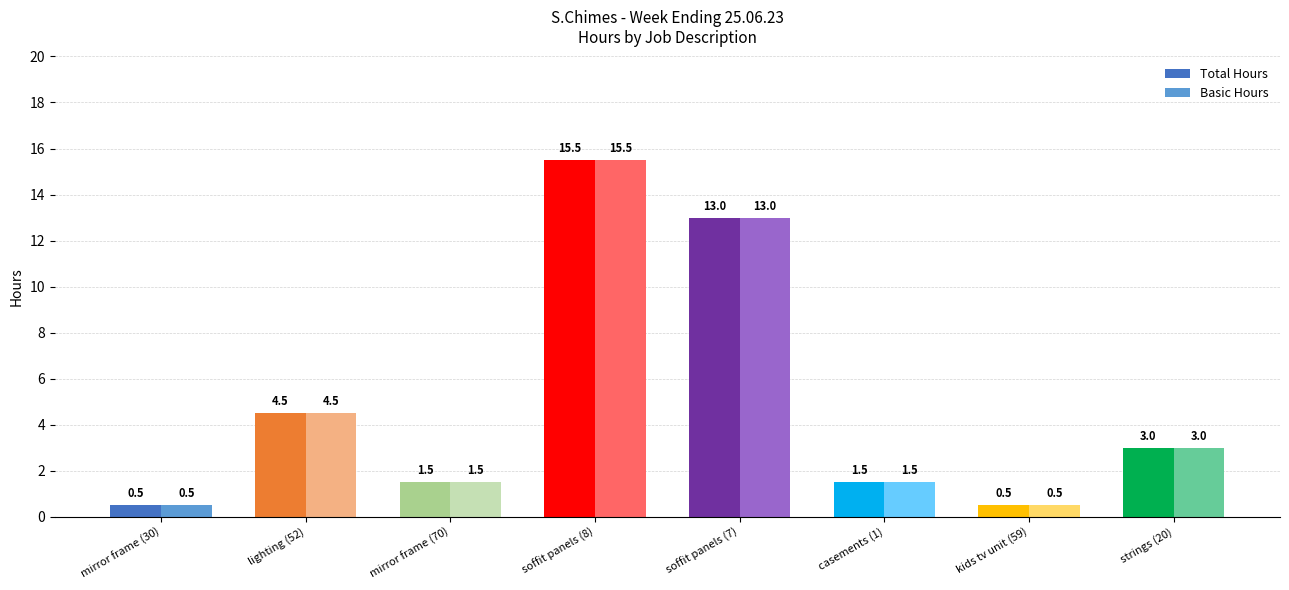

What are all the series names shown in the legend?

Total Hours, Basic Hours